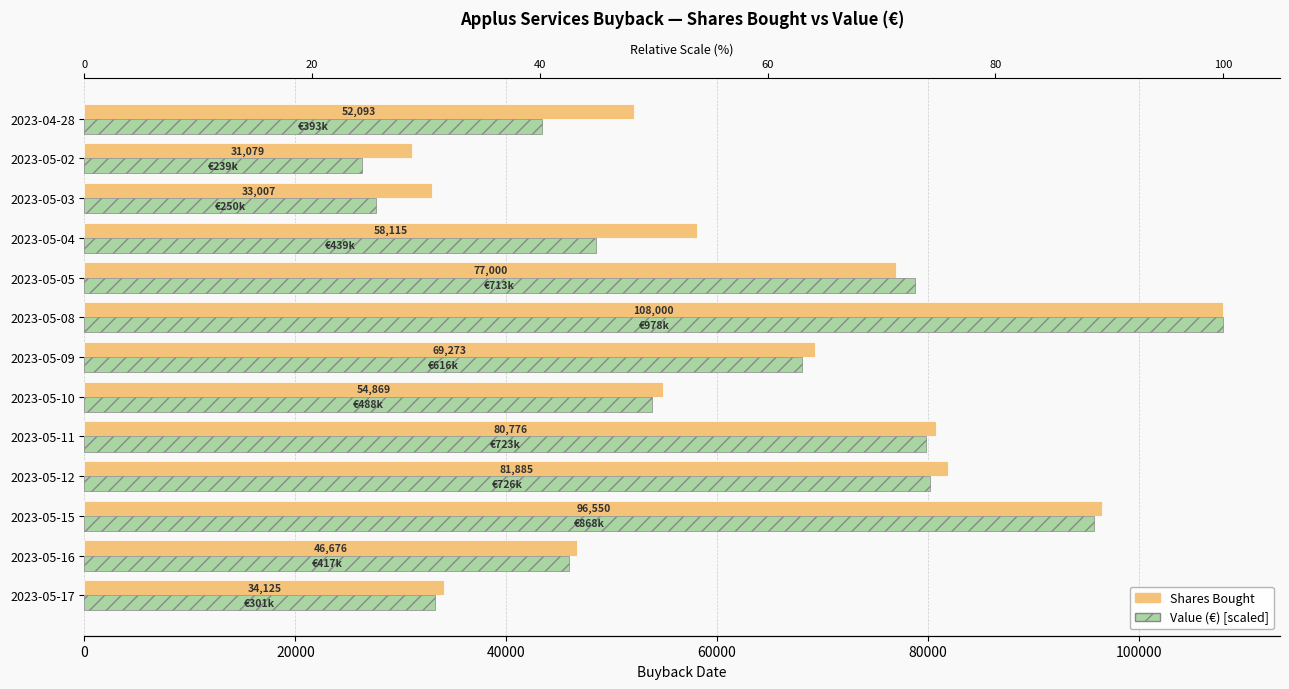

Reading left to right, extract all data points from this chart.

Shares Bought: 34125.0	46676.0	96550.0	81885.0	80776.0	54869.0	69273.0	108000.0	77000.0	58115.0	33007.0	31079.0	52093.0
Value (€) [scaled]: 33205.2	45989.6	95794.5	80200.5	79793.5	53866.6	68064.0	108000.0	78740.7	48488.5	27636.7	26363.2	43378.8